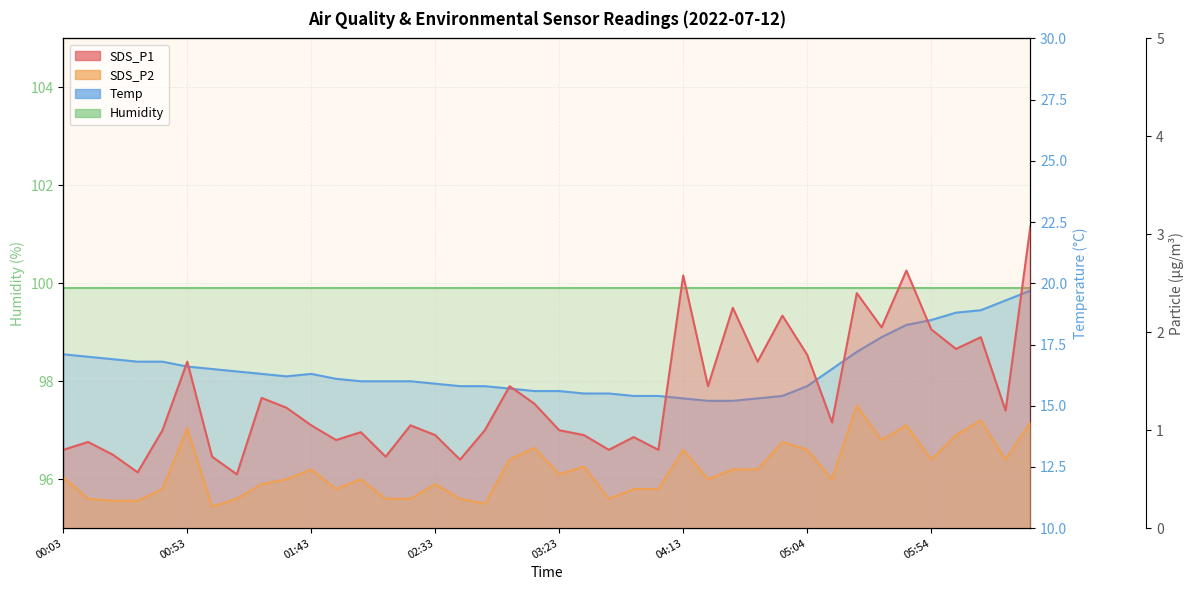

Is the value of Humidity at 05:54 greater than the value of SDS_P1 at 36?

Yes